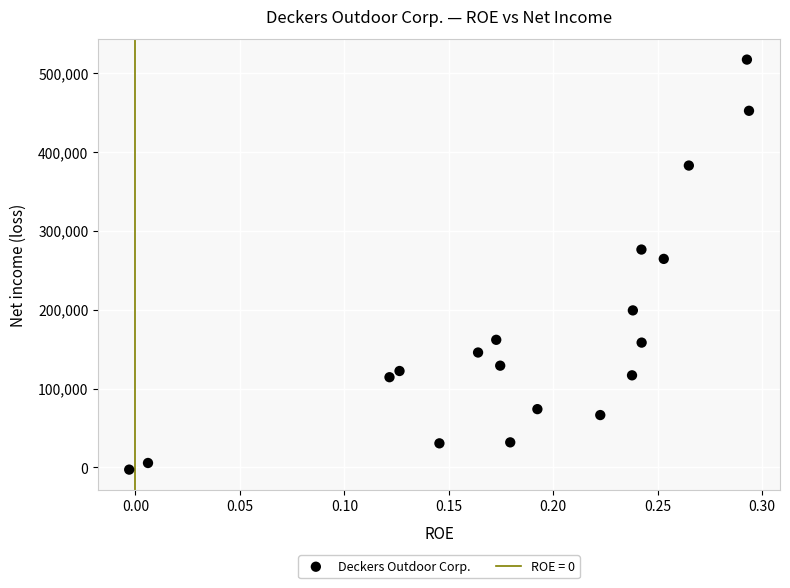

What Y value in the scatter plot is closest to 257068?

264308